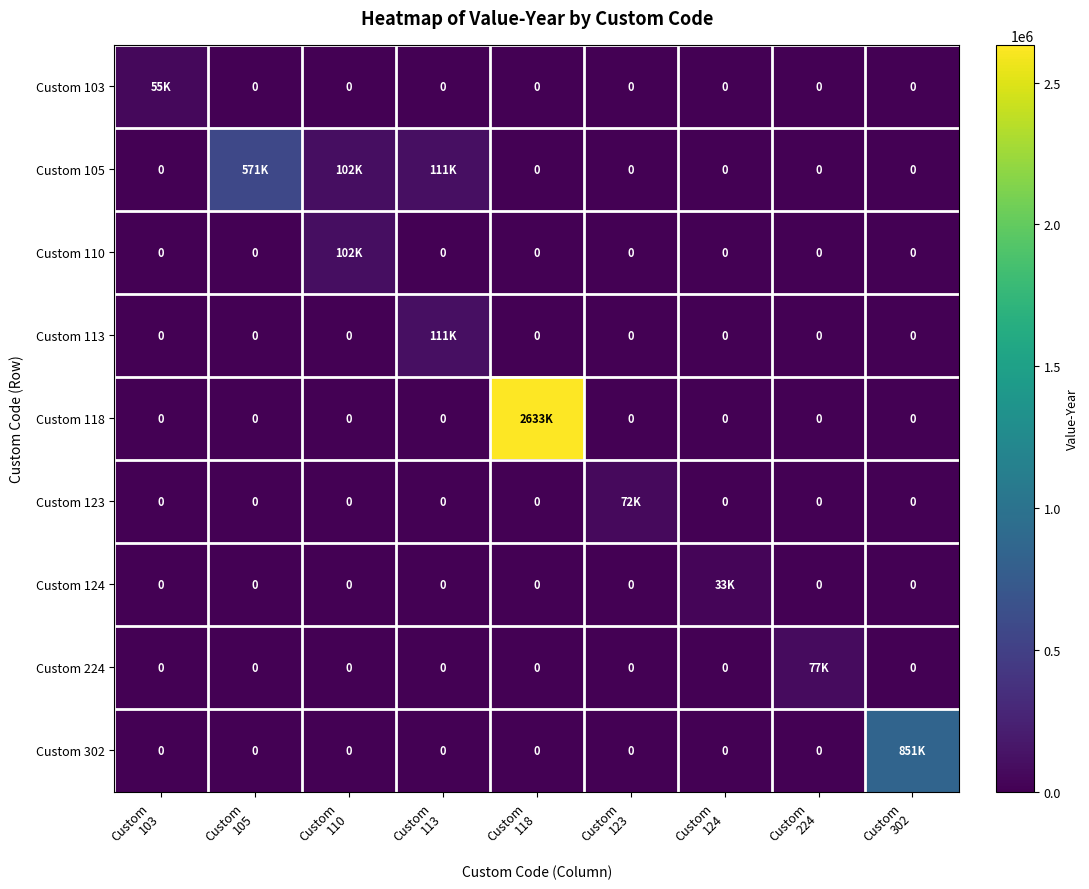

What is the sum of all Custom 105 values?

783412